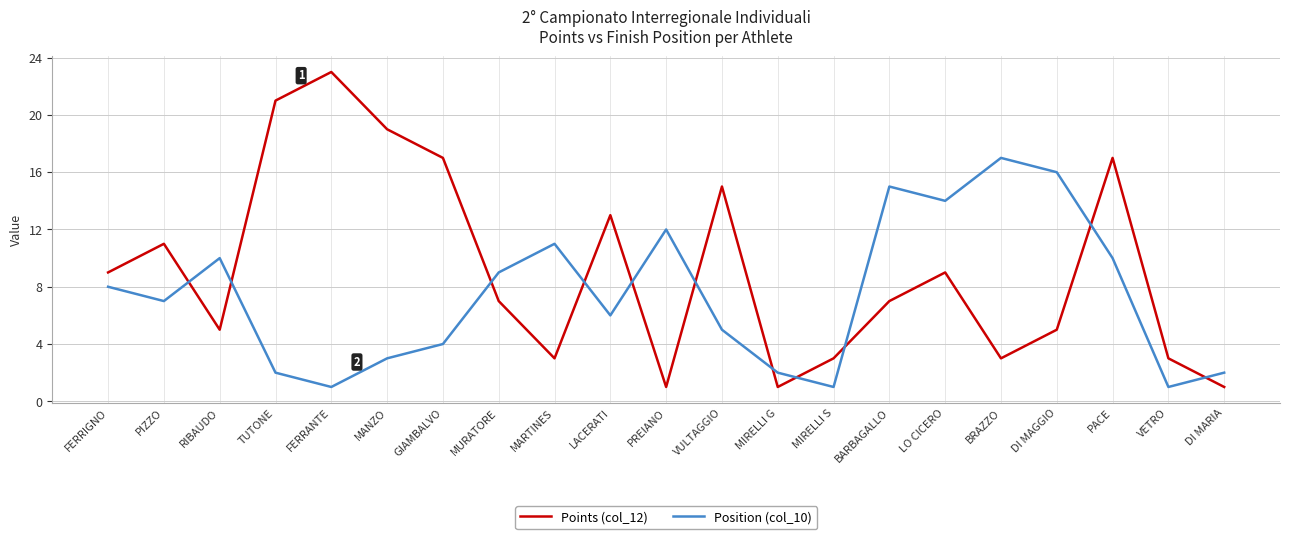

What position from the left is DI MAGGIO?

18